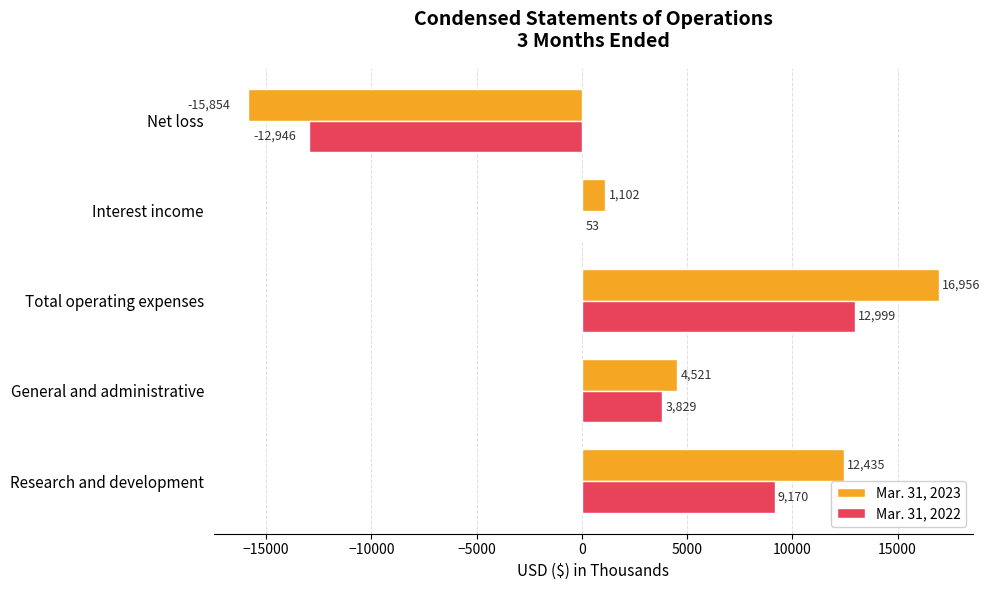

What is the sum of the Mar. 31, 2023 values at General and administrative and Interest income?

5623